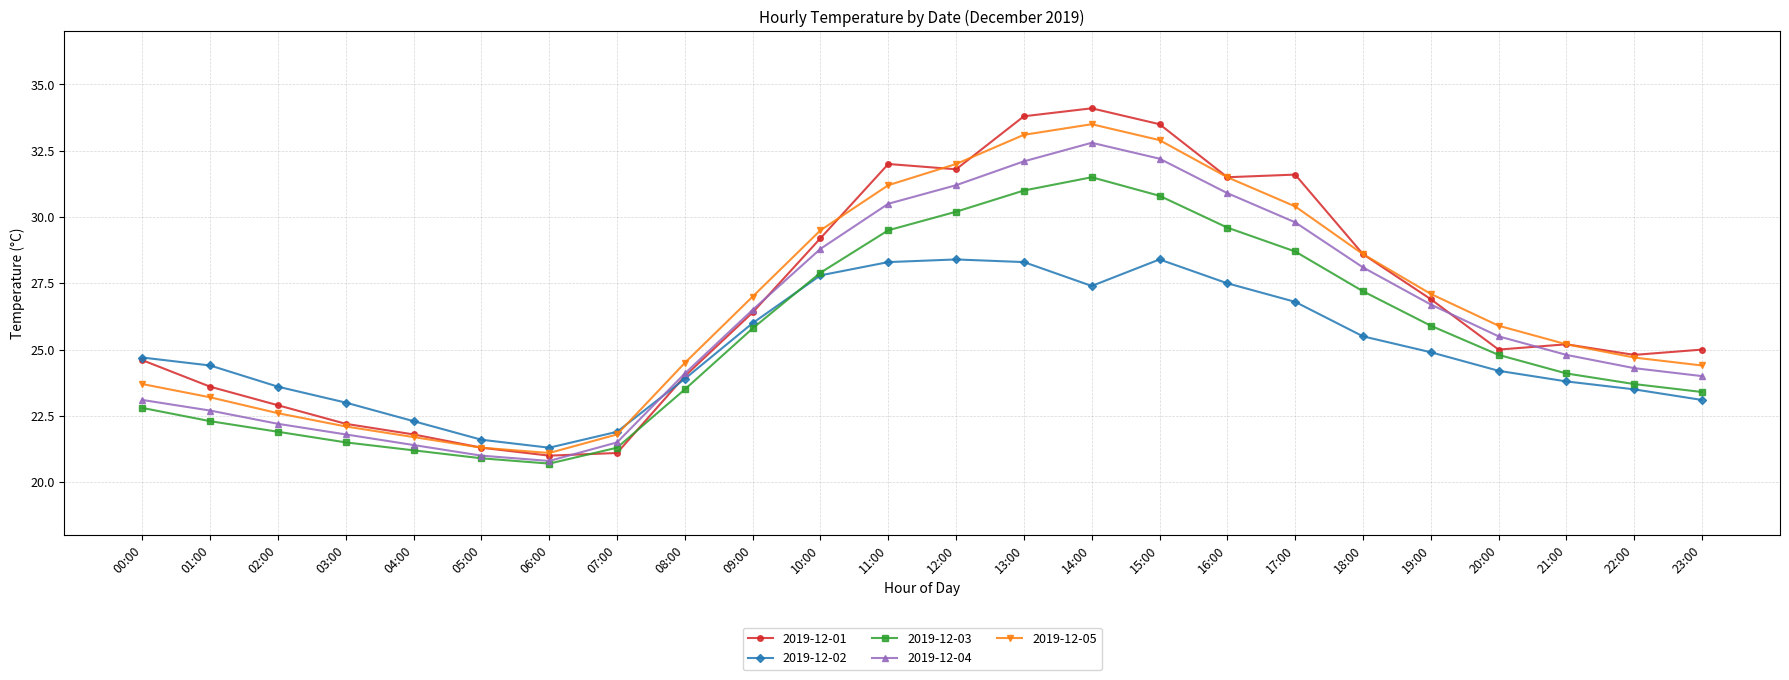

Which series has the widest spread of values?

2019-12-01